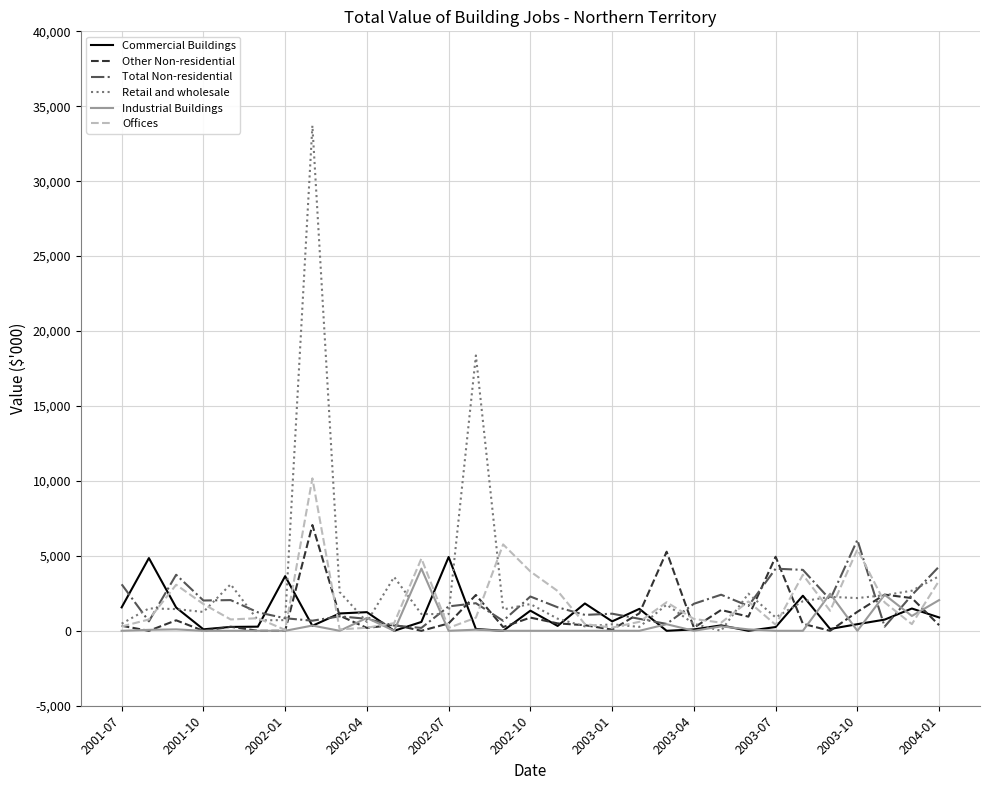

Which series has the largest range (max minus min)?

Retail and wholesale